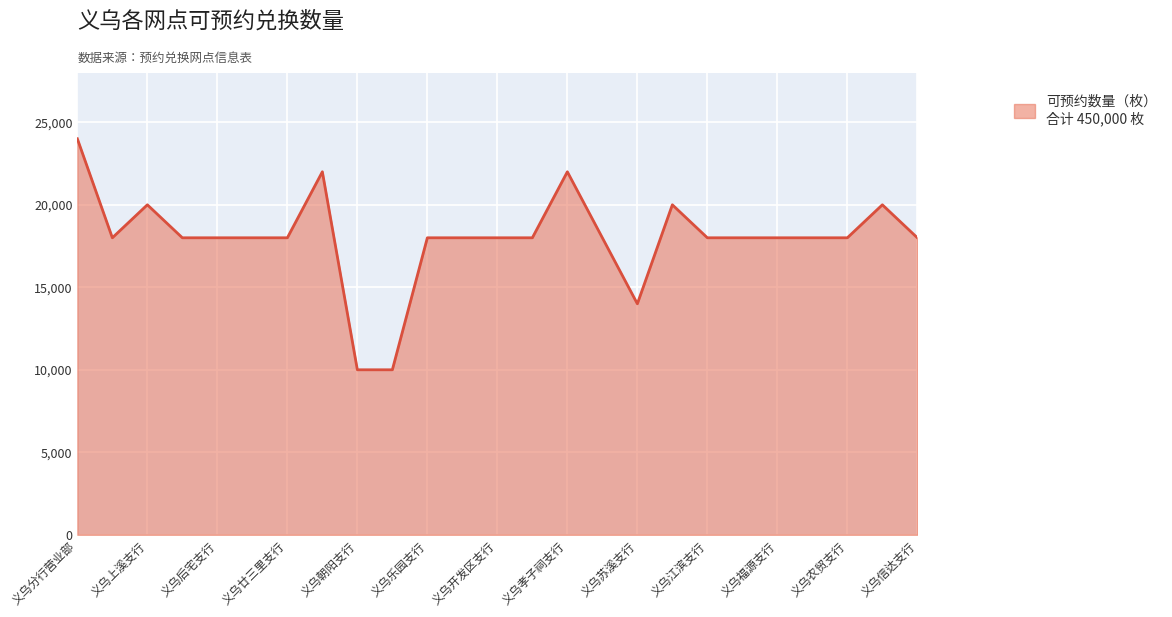

What is the minimum value shown in the chart?

10000